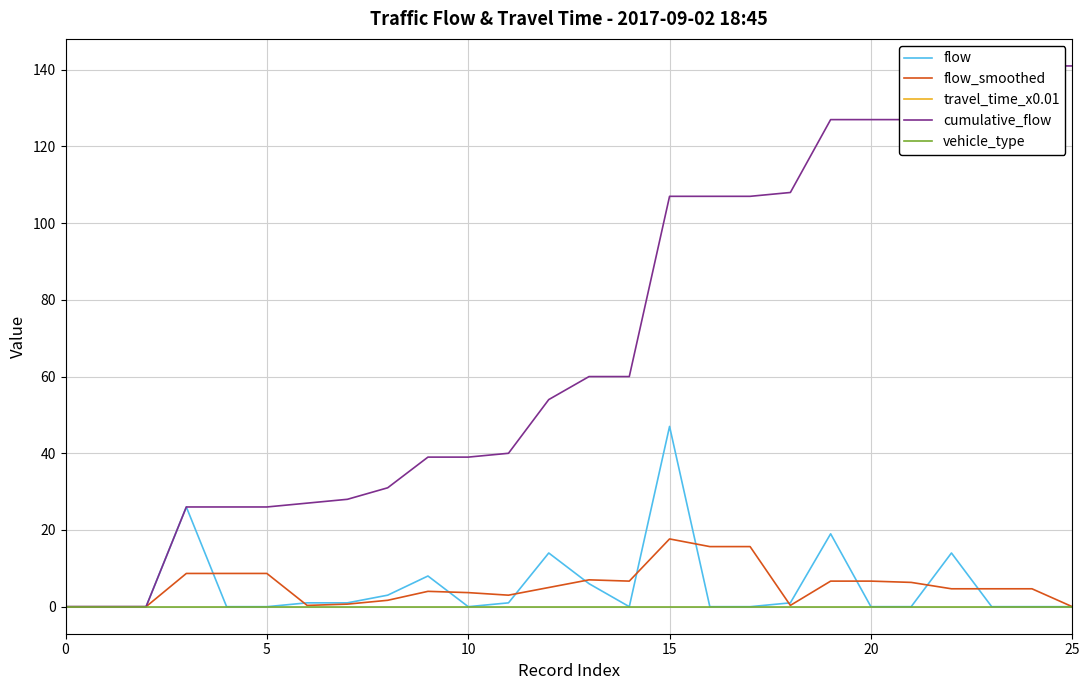

True or false: cumulative_flow has a value of 141.0 at 24.

True